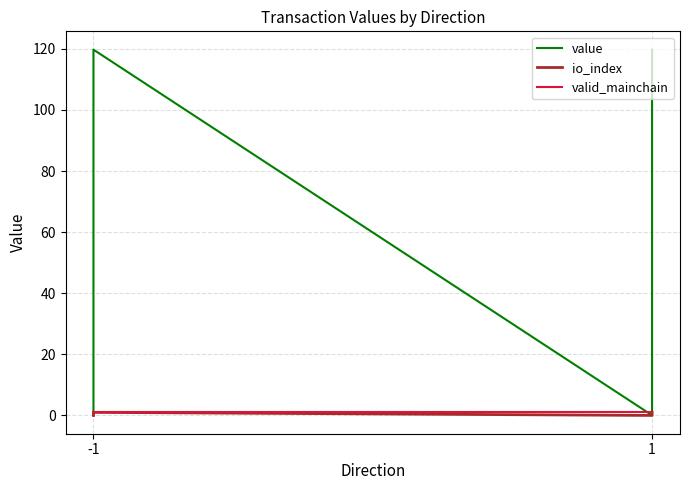

Which series has the largest total across all categories?

value